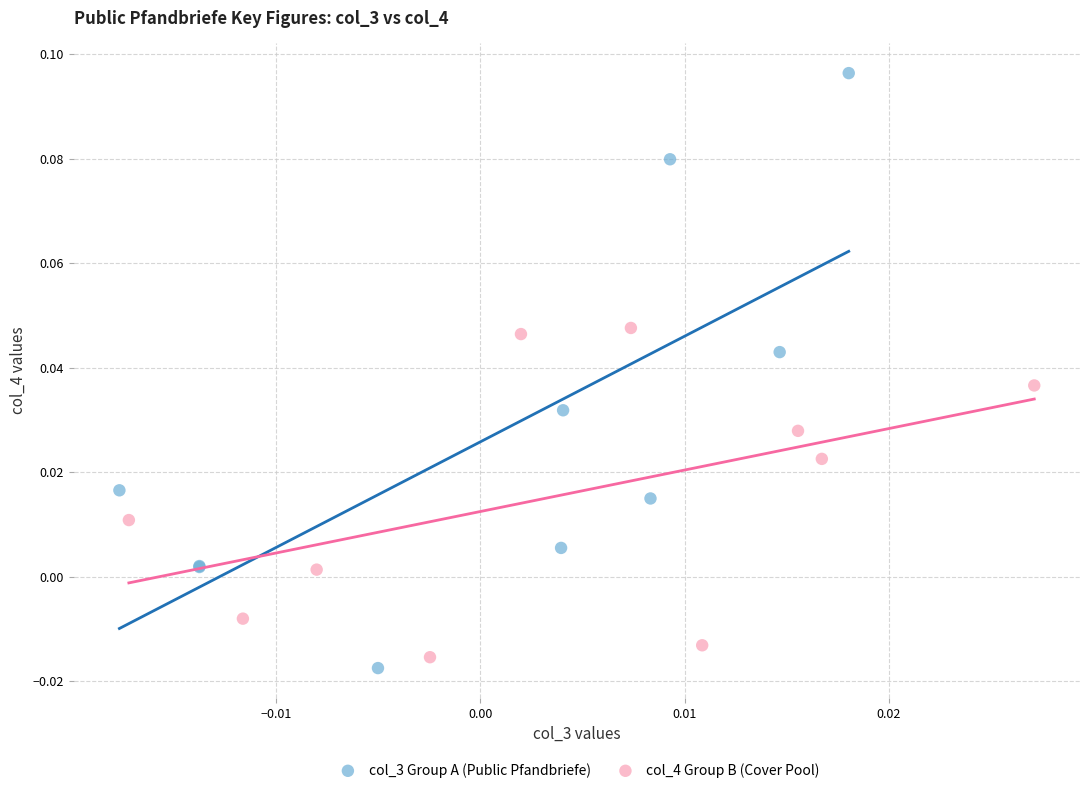

Which series has the largest Y range (max minus min)?

col_3 Group A (Public Pfandbriefe)